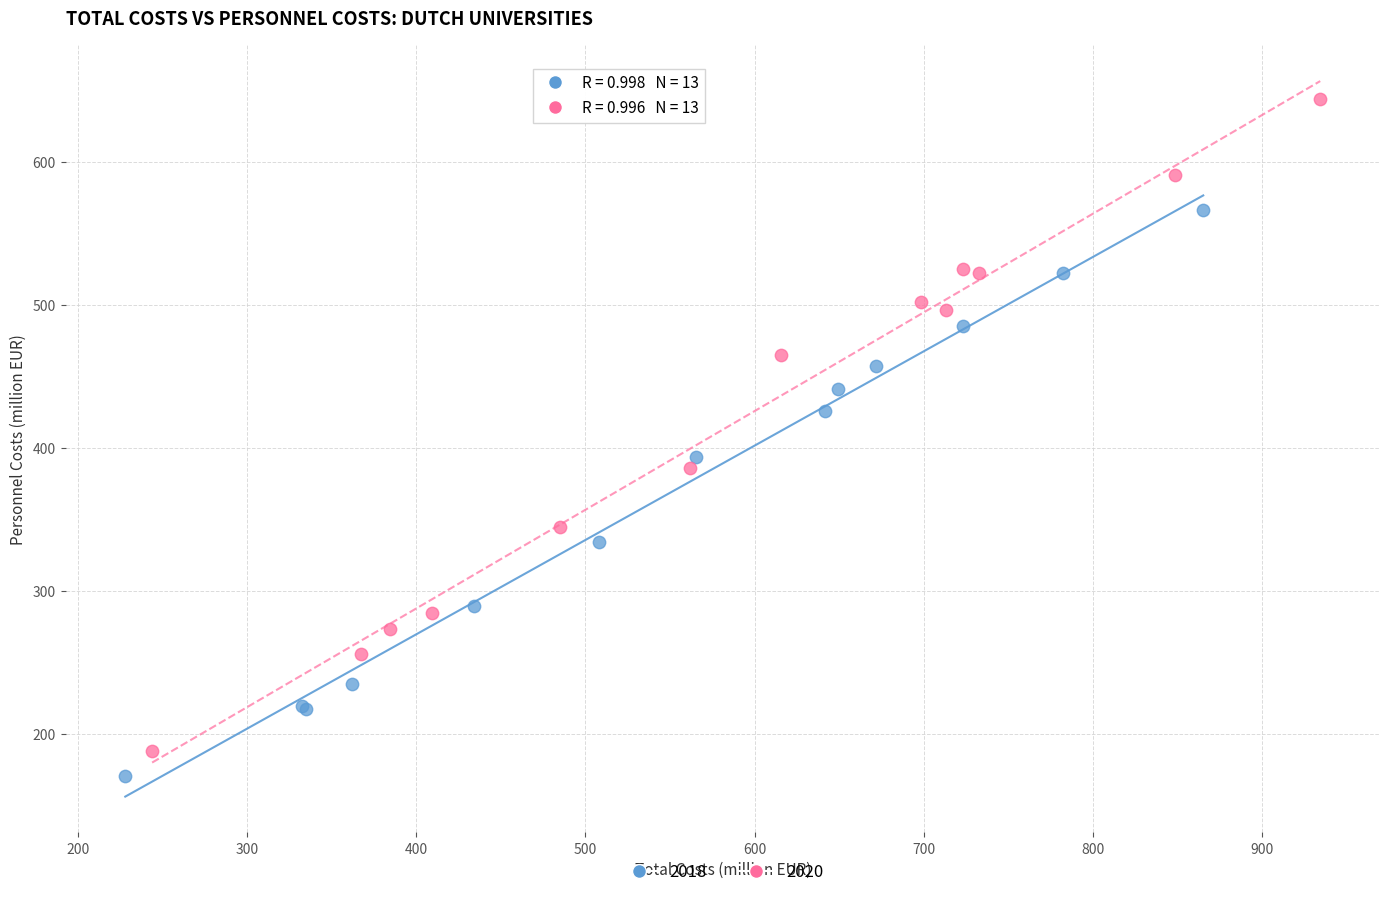

Which series contains the highest Y value?

2020